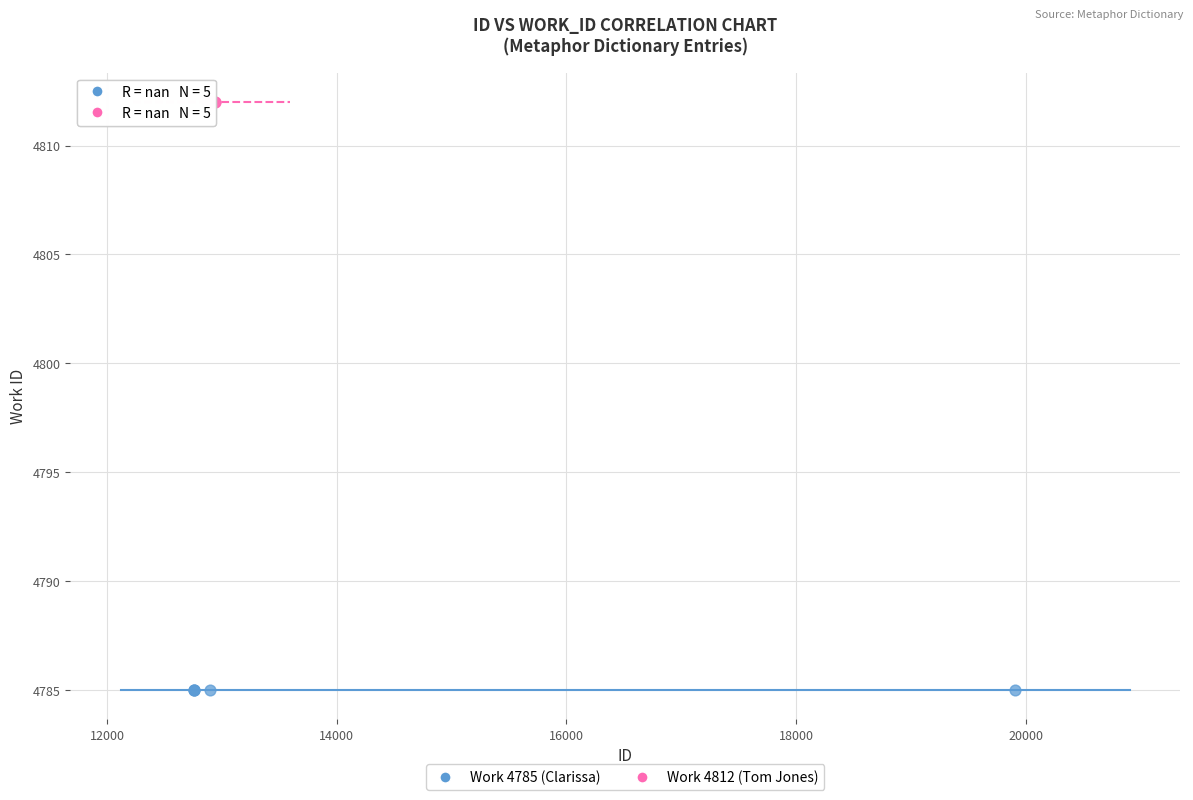

Which series contains the highest Y value?

Work 4812 (Tom Jones)